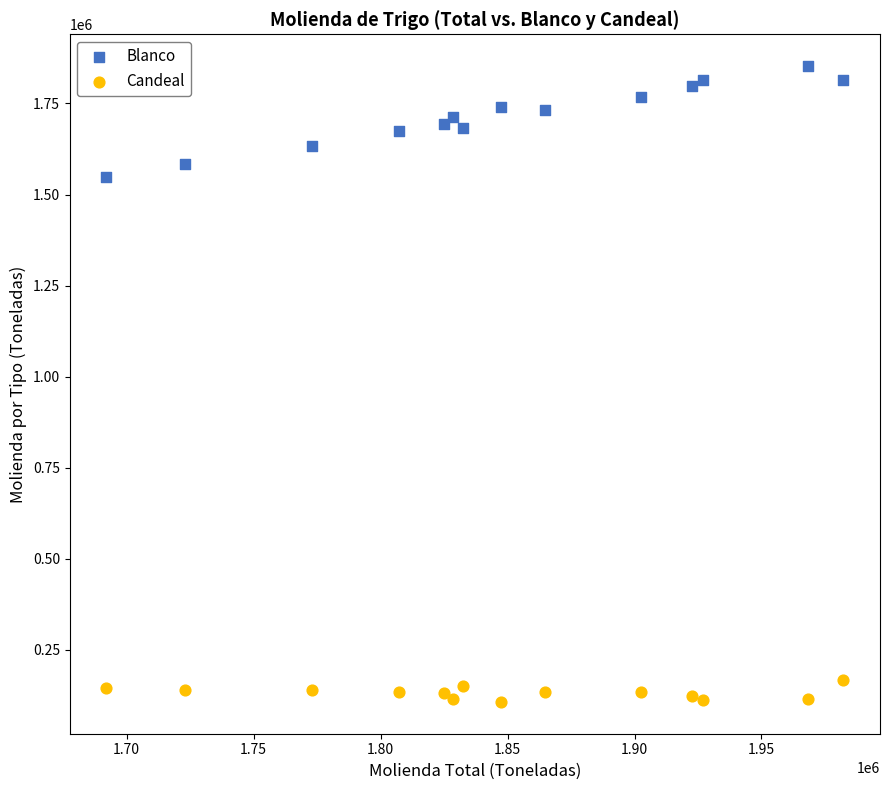

Across all series, what Y value is closest to 979725?

1546904